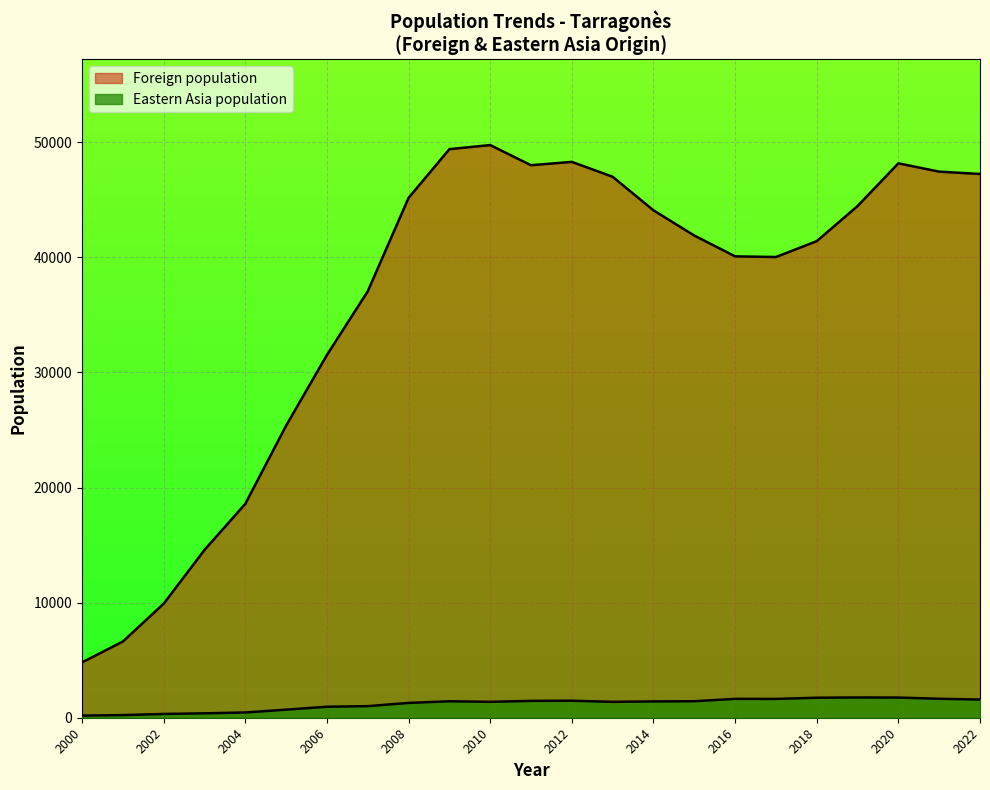

Which series has the largest total across all categories?

Foreign population